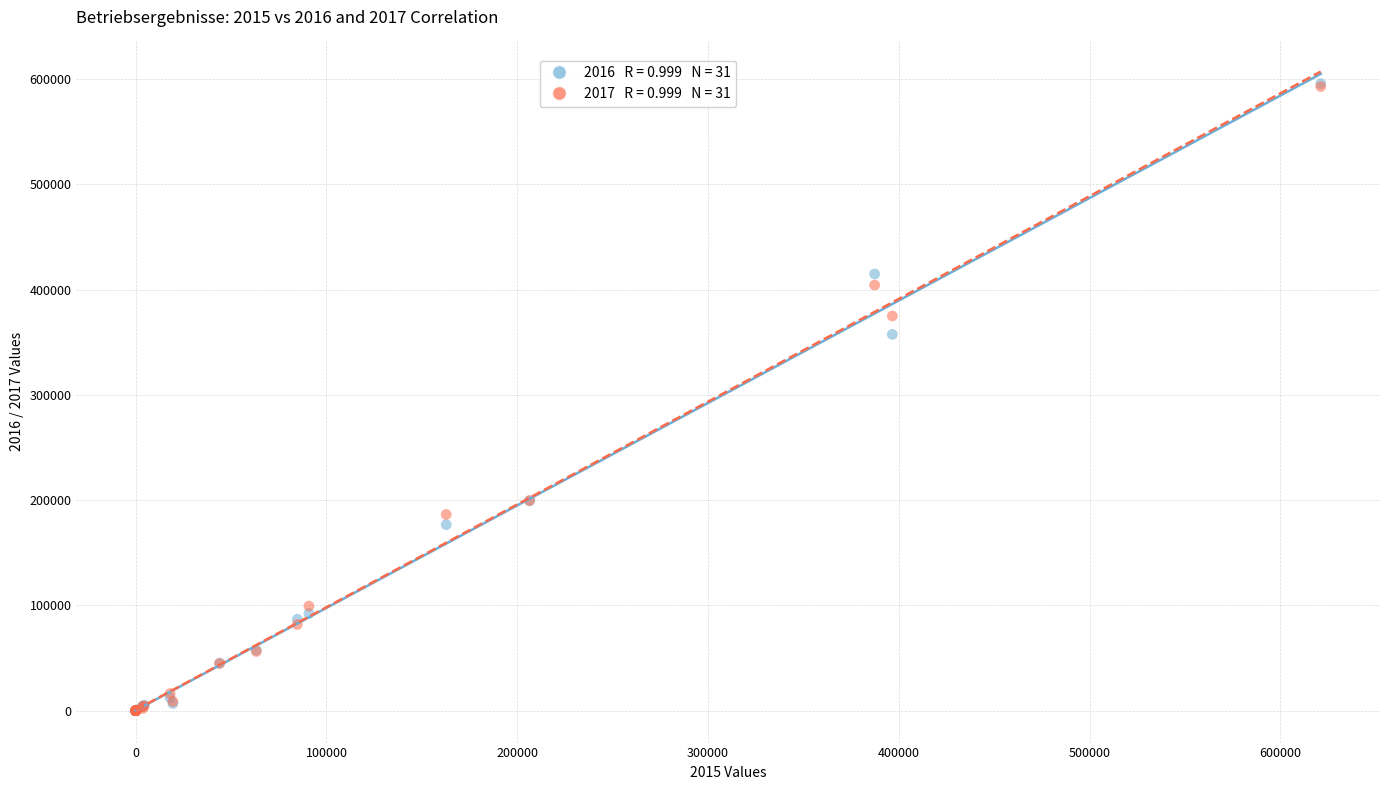

Across all series, what Y value is closest to 297852?

357497.0